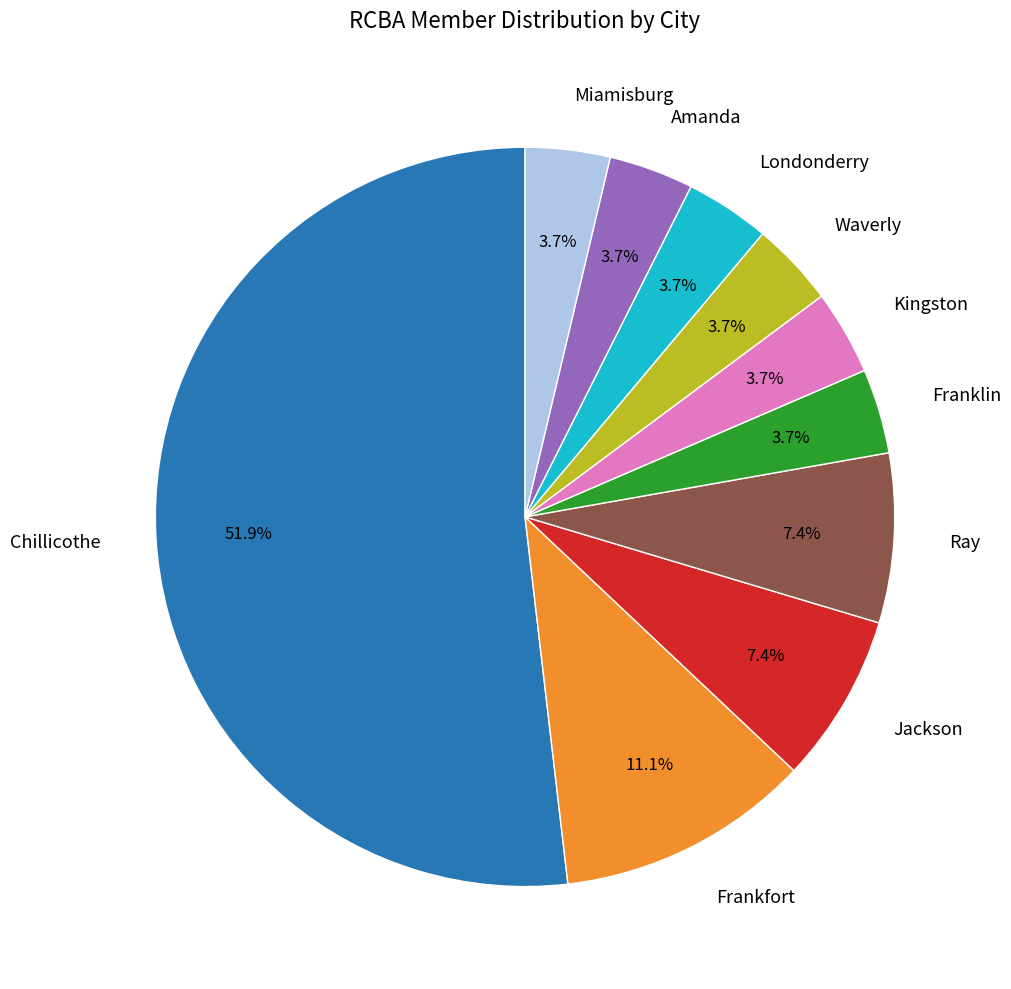

Is it true that Miamisburg is 12% of the pie?

False